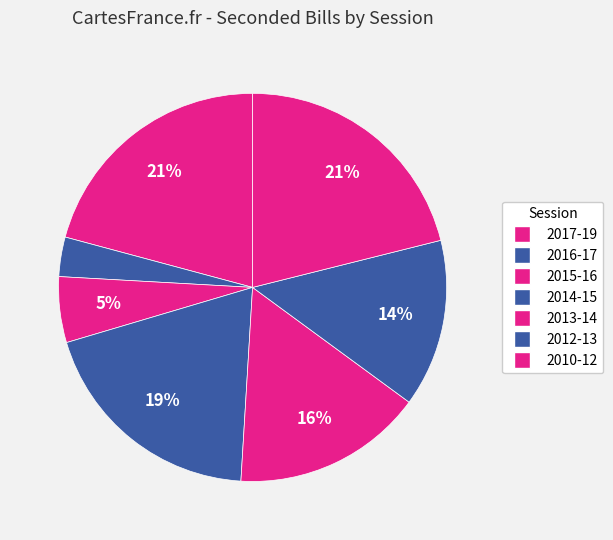

Does 2010-12 account for over 50% of the chart?

No